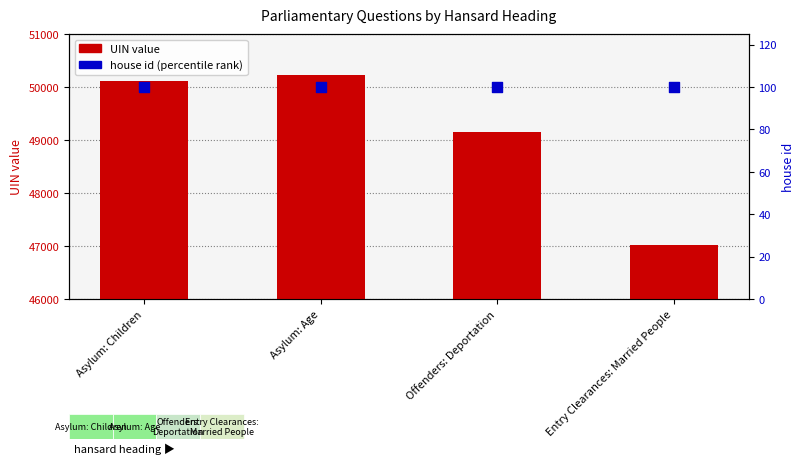

What are all the series names shown in the legend?

UIN value, house id (percentile)